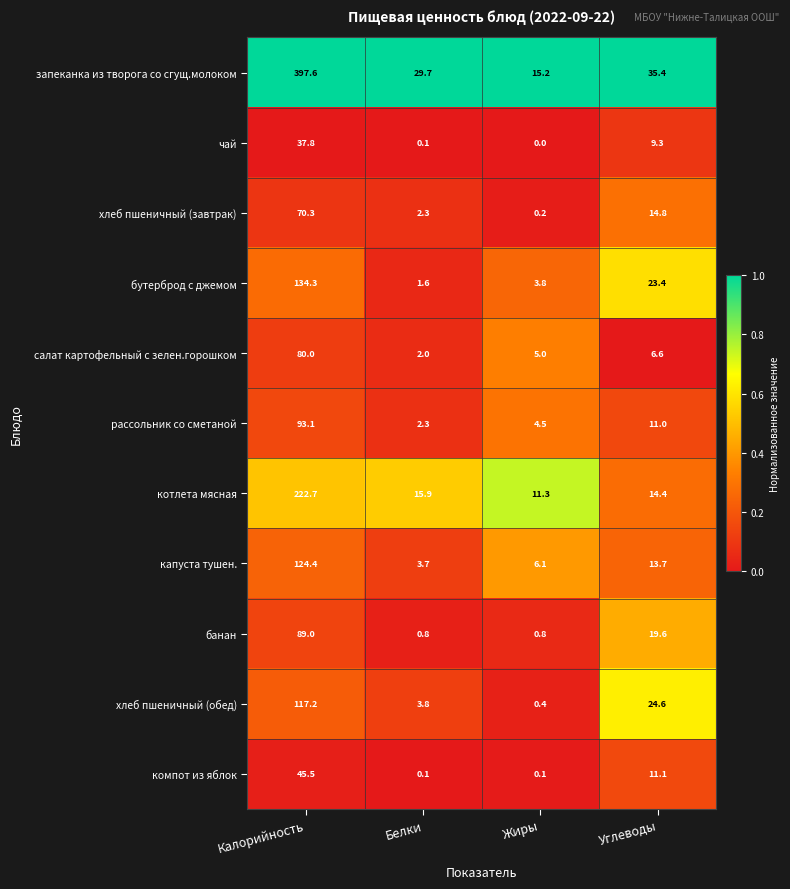

Which series has the largest range (max minus min)?

запеканка из творога со сгущ.молоком